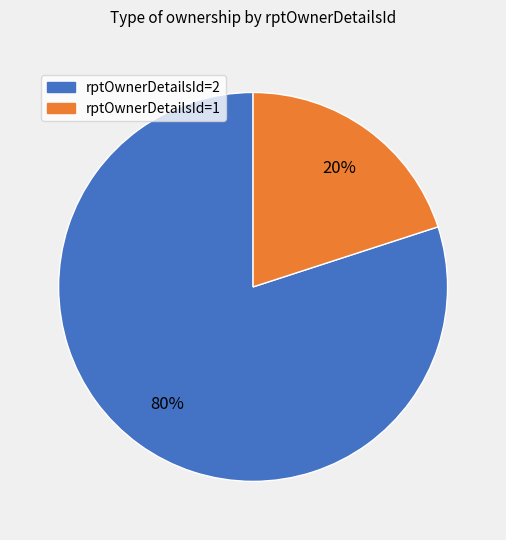

True or false: rptOwnerDetailsId=2 accounts for 80% of the total.

True